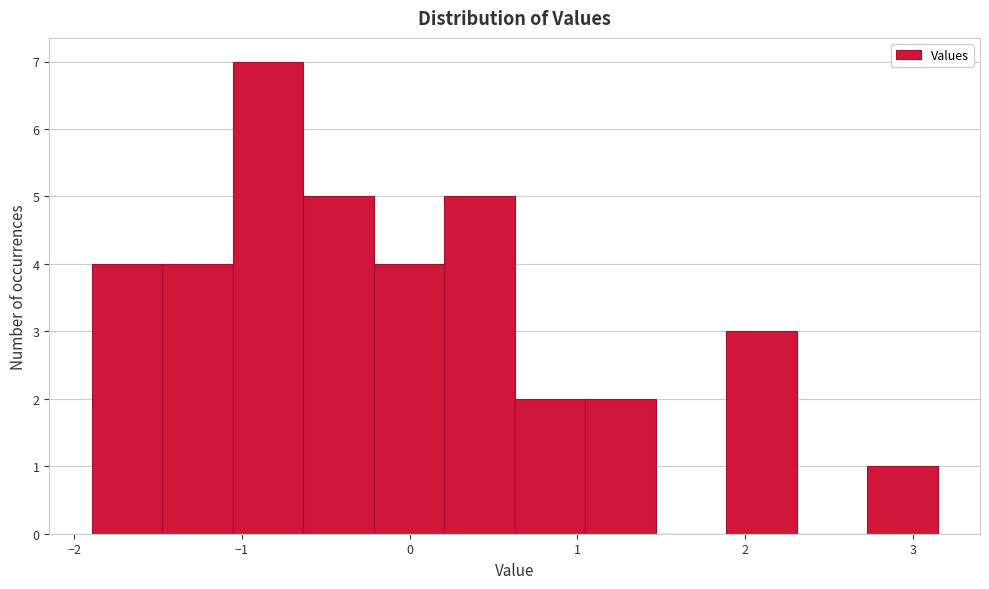

Which range on the x-axis has the tallest bar?

-1.1 to -0.6